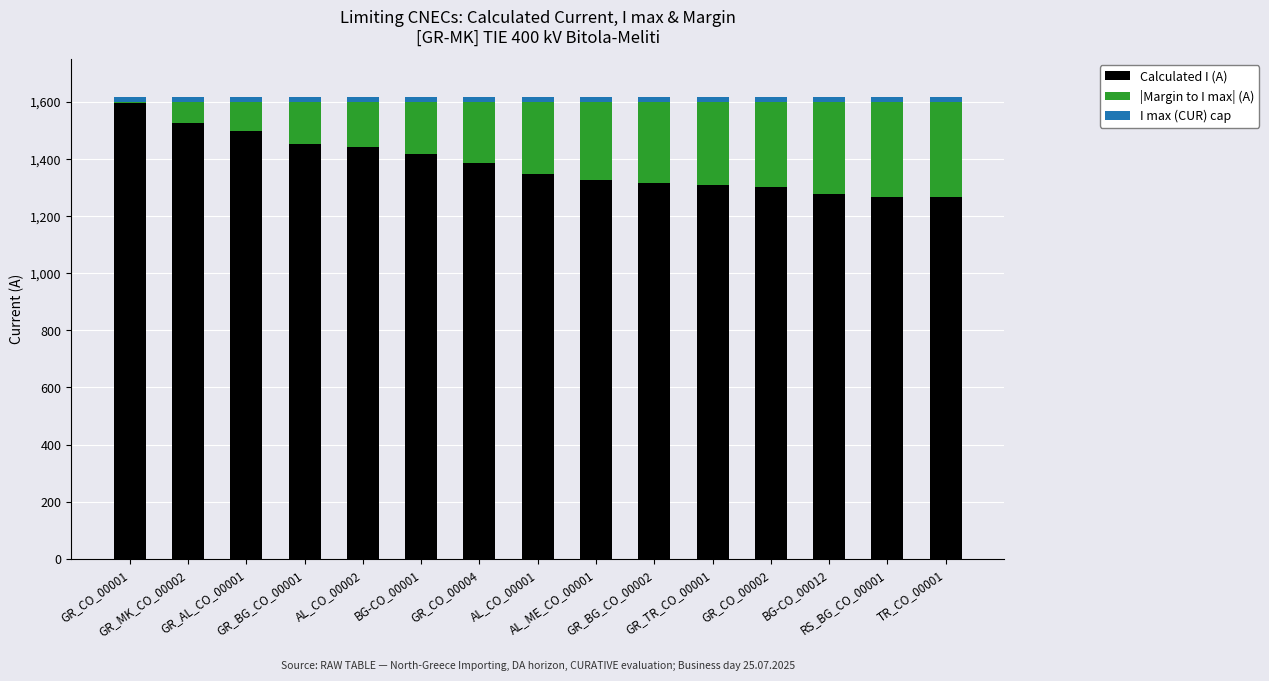

What is the total value across all series at AL_ME_CO_00001?

1615